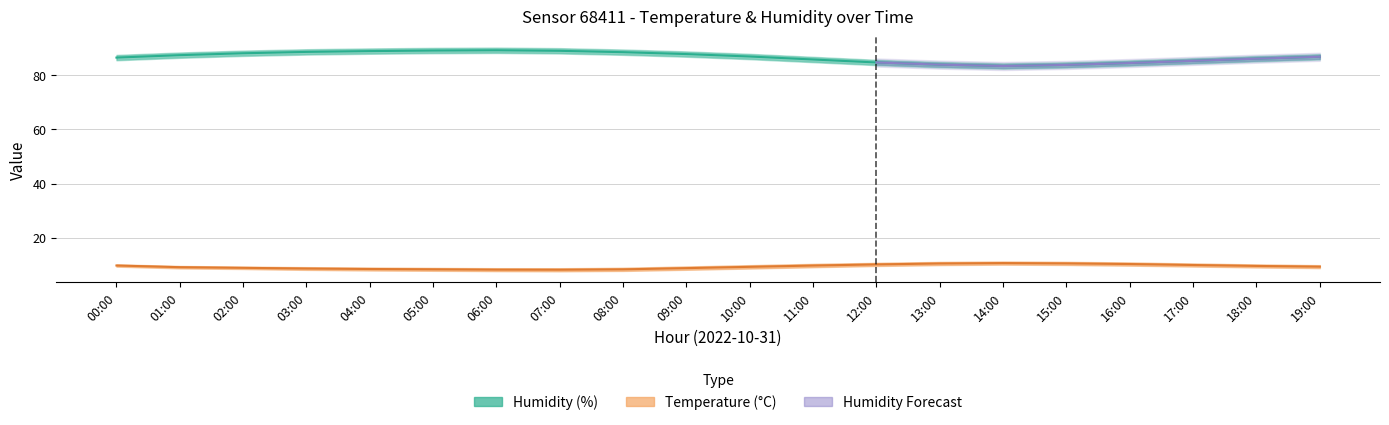

Is it true that temperature_high equals 9.0 at 04:00?

True